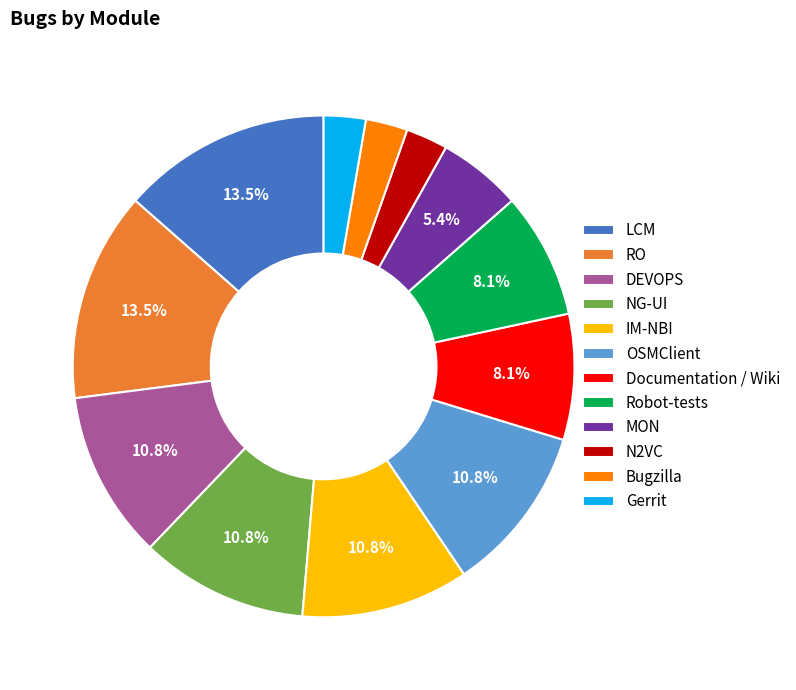

The RO slice represents 21% of the pie. True or false?

False